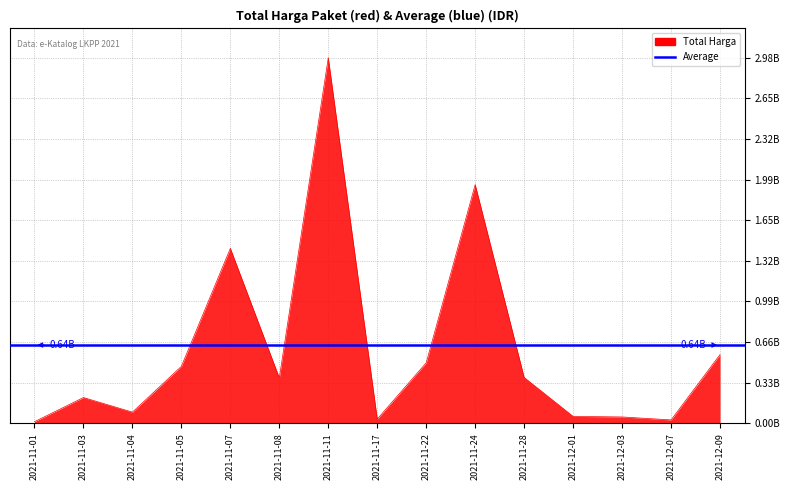

How many lines are shown in the chart?

1